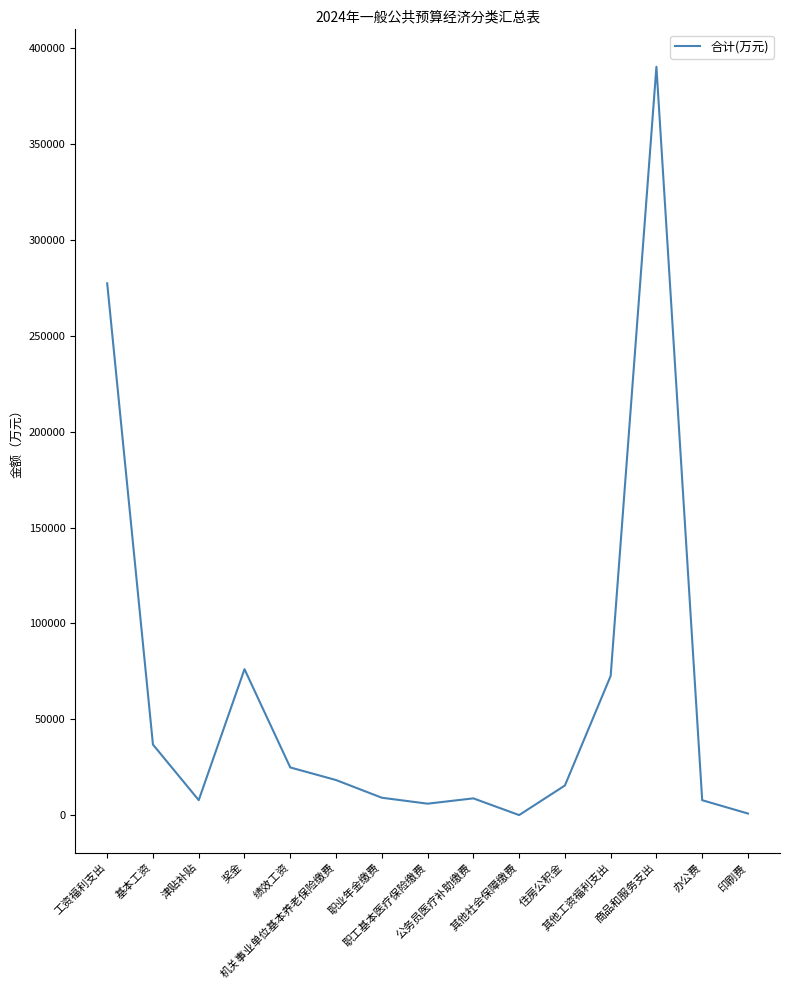

What is the difference between the maximum and minimum values?

389853.6